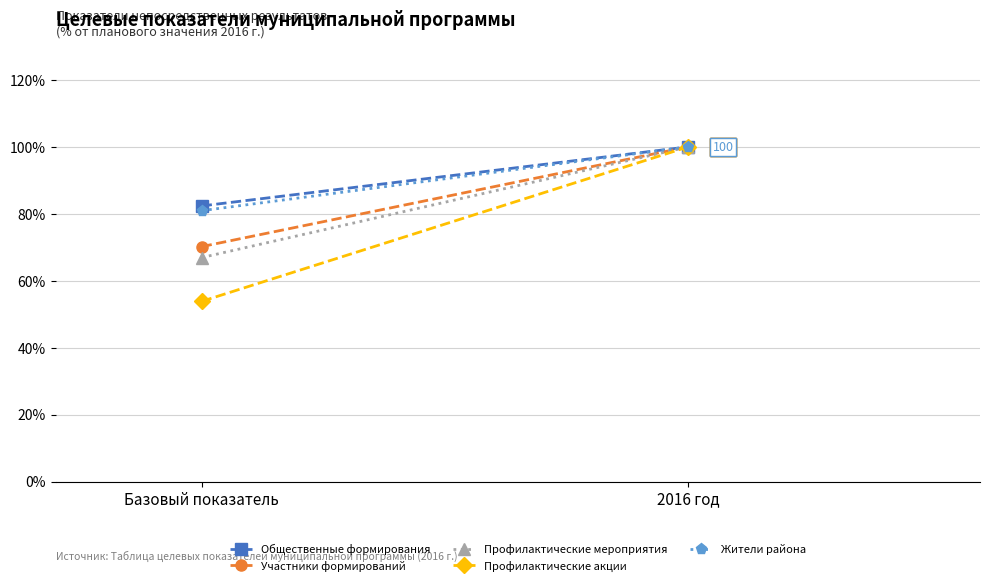

Rank the series at Базовый показатель from lowest to highest value.

Профилактические акции, Профилактические мероприятия, Участники формирований, Жители района, Общественные формирования